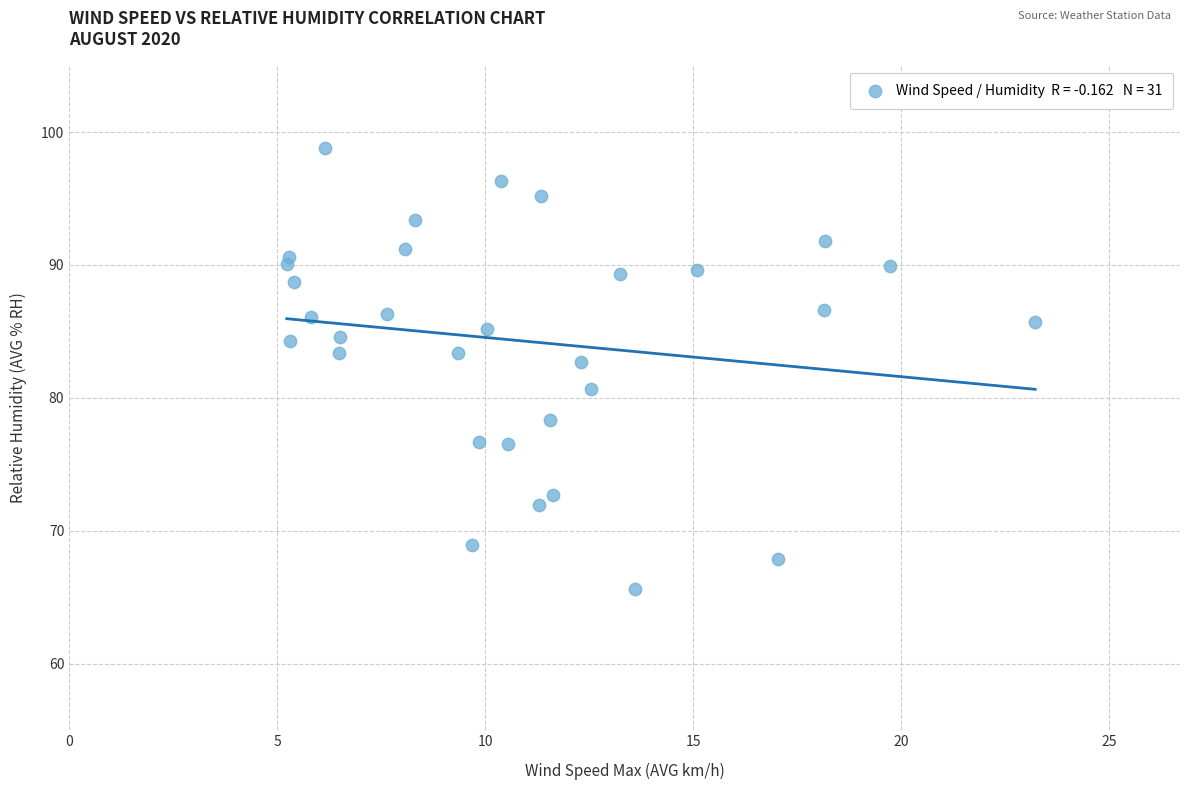

What Y value in the scatter plot is closest to 82?

82.7